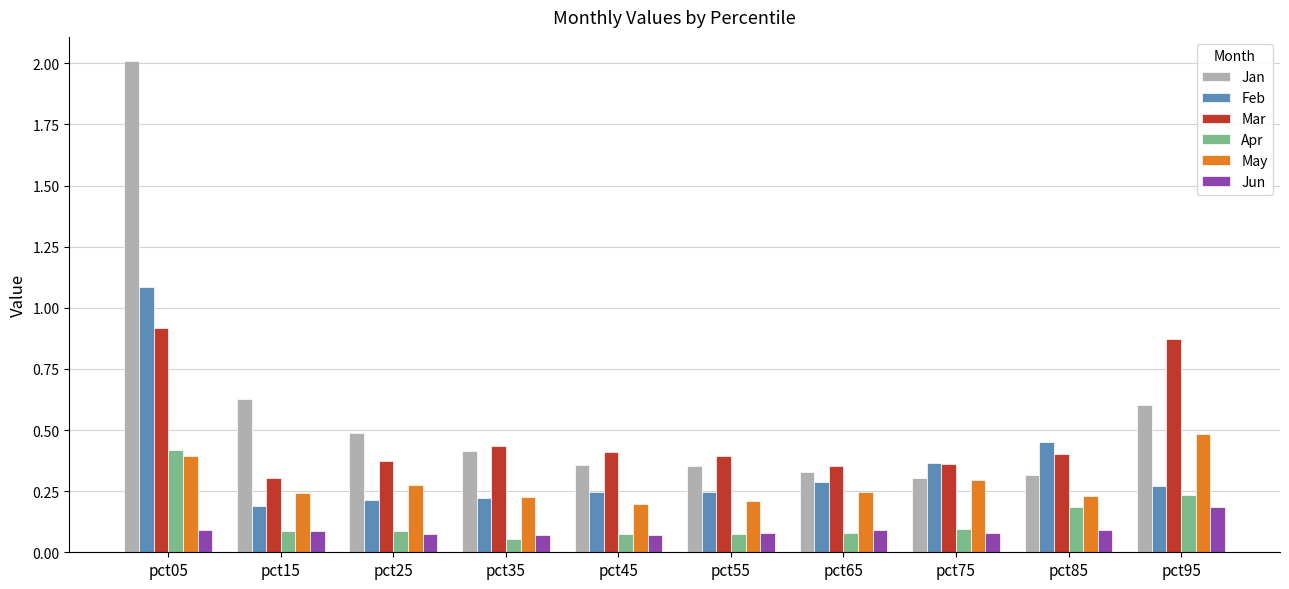

Which series has the largest total across all categories?

Jan